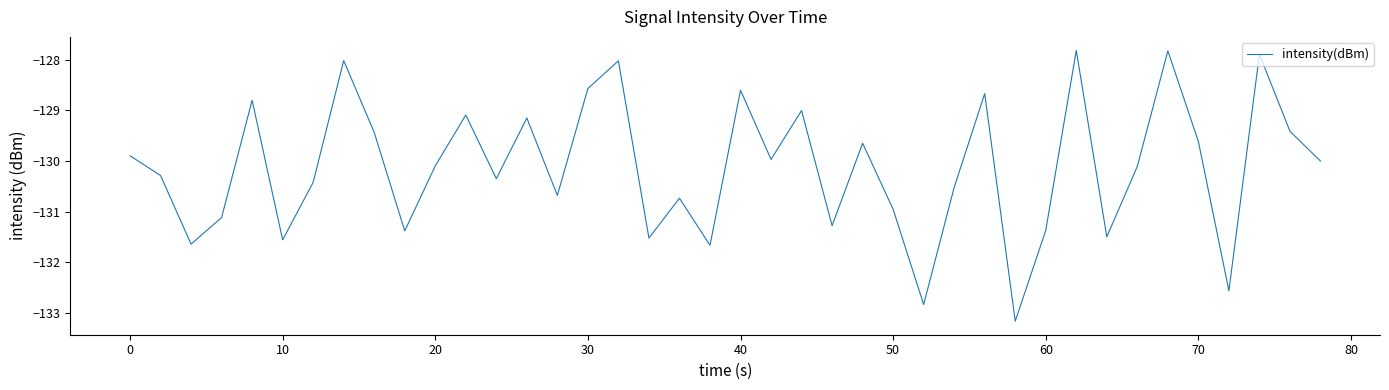

True or false: the data has more than 2 interior local peaks.

True